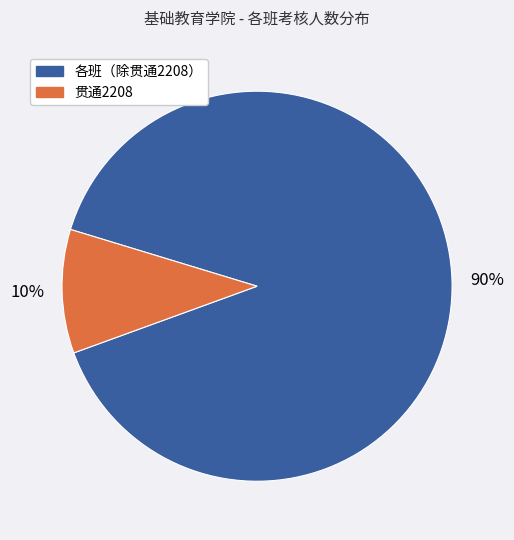

Is there any slice that represents more than half of the pie?

Yes